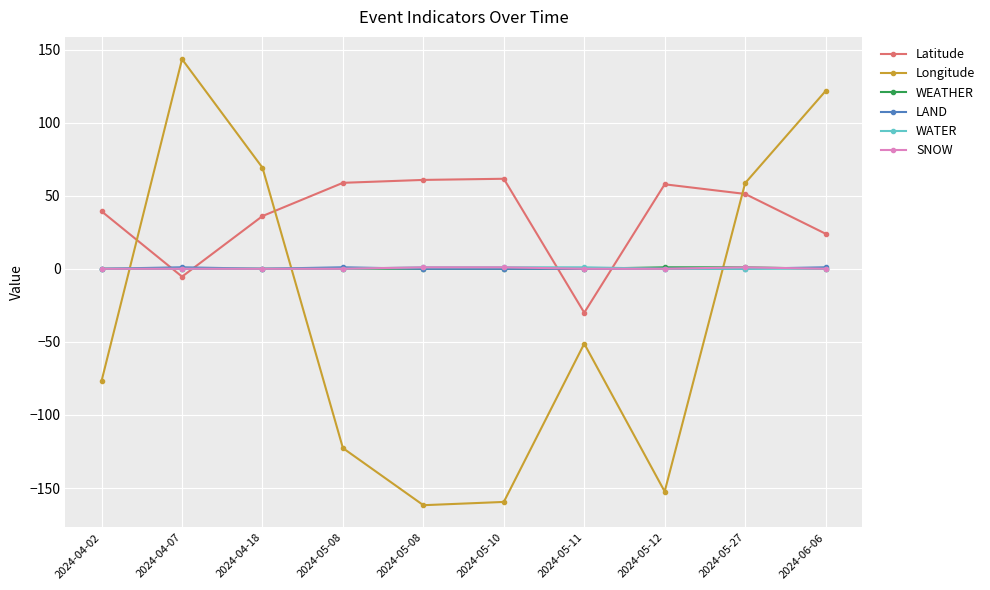

How many interior local peaks does the SNOW series have?

1